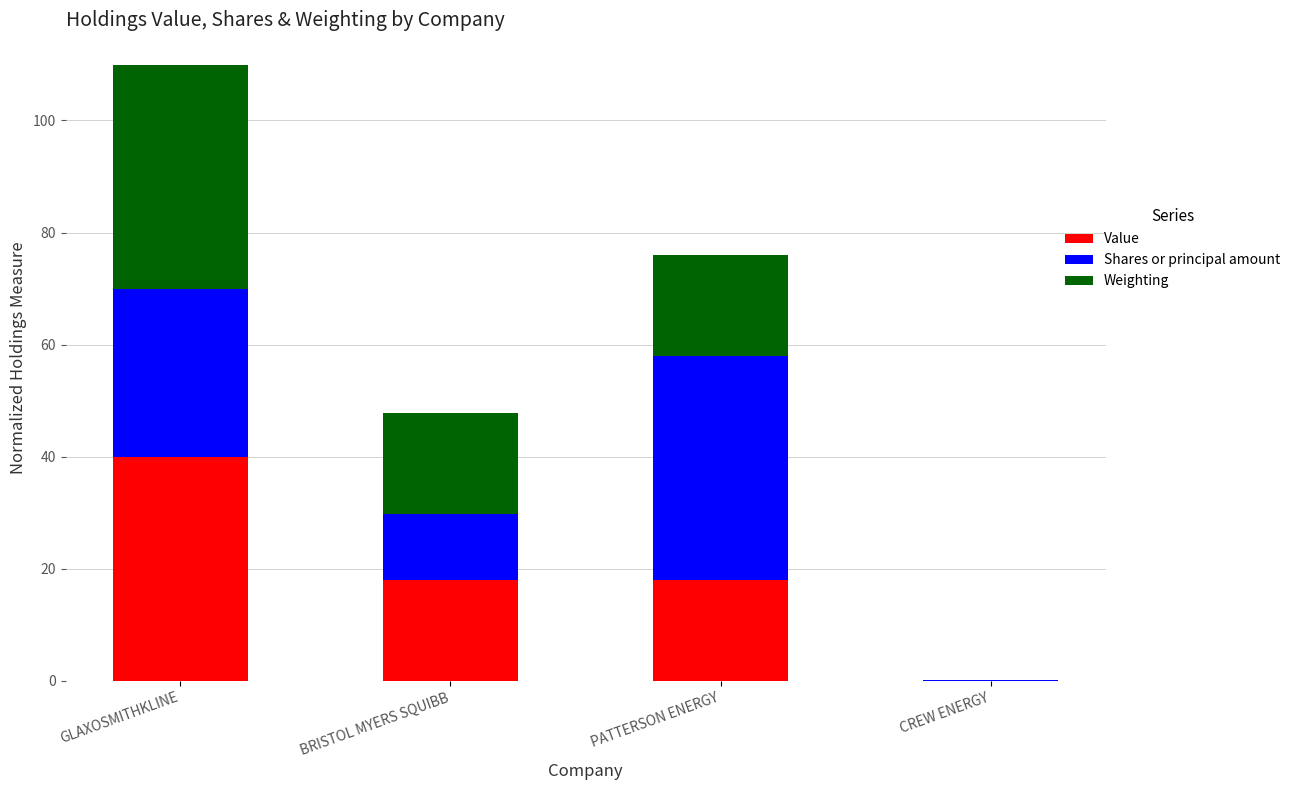

Which category has the highest value in the Value series?

GLAXOSMITHKLINE